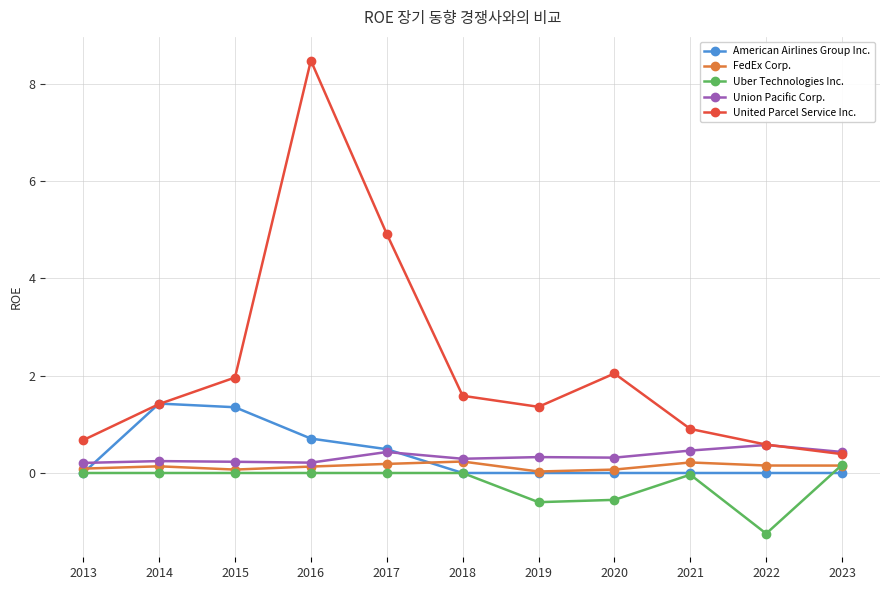

Is the value of FedEx Corp. at 2021 greater than the value of United Parcel Service Inc. at 2023?

No